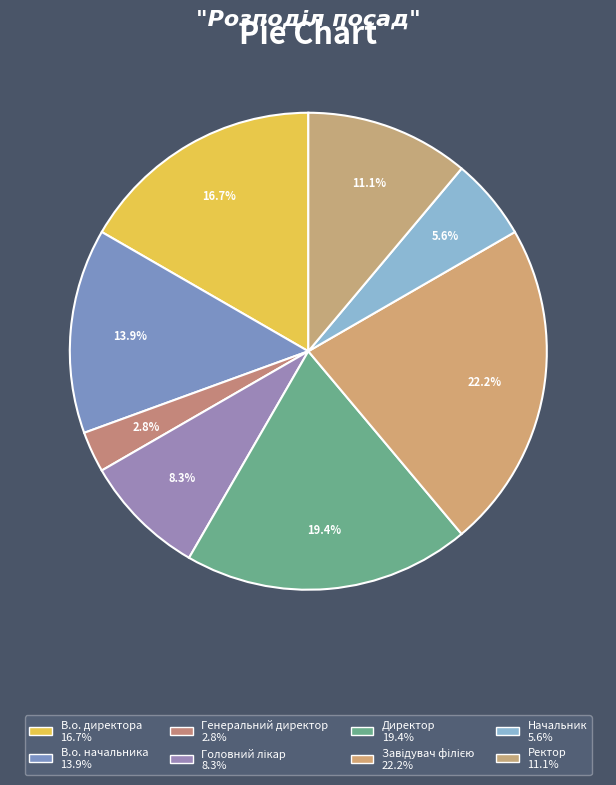

Is there a majority slice in this chart?

No